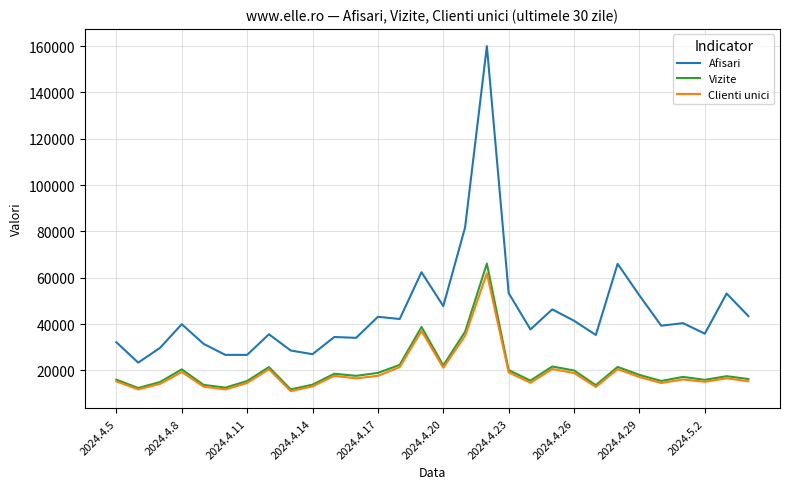

List the series in order of their peak value, lowest first.

Clienti unici, Vizite, Afisari